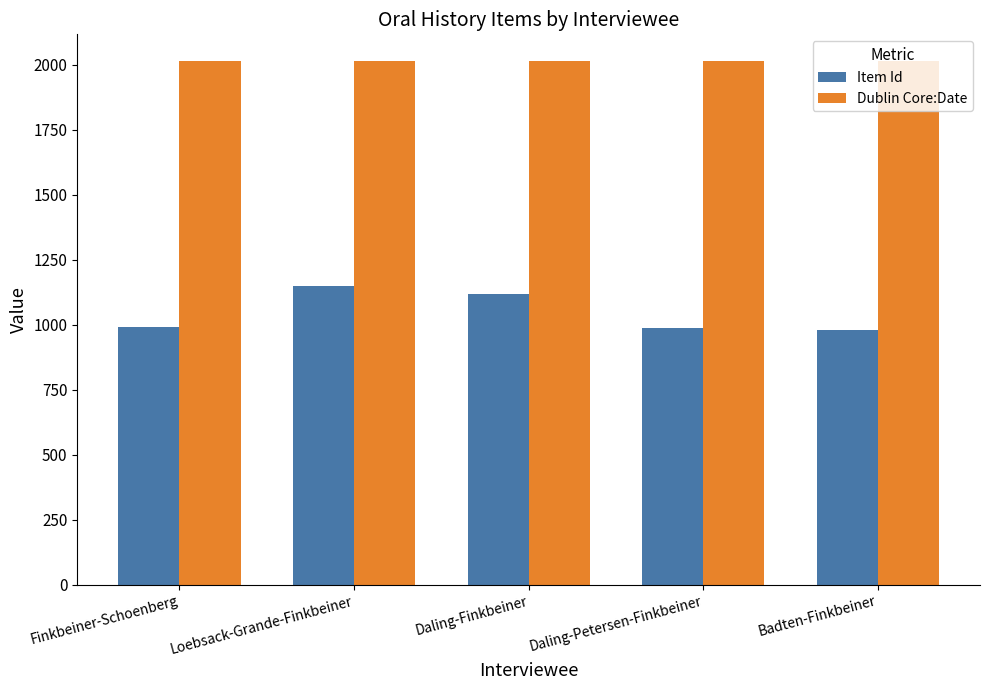

How many bars are there in total?

10